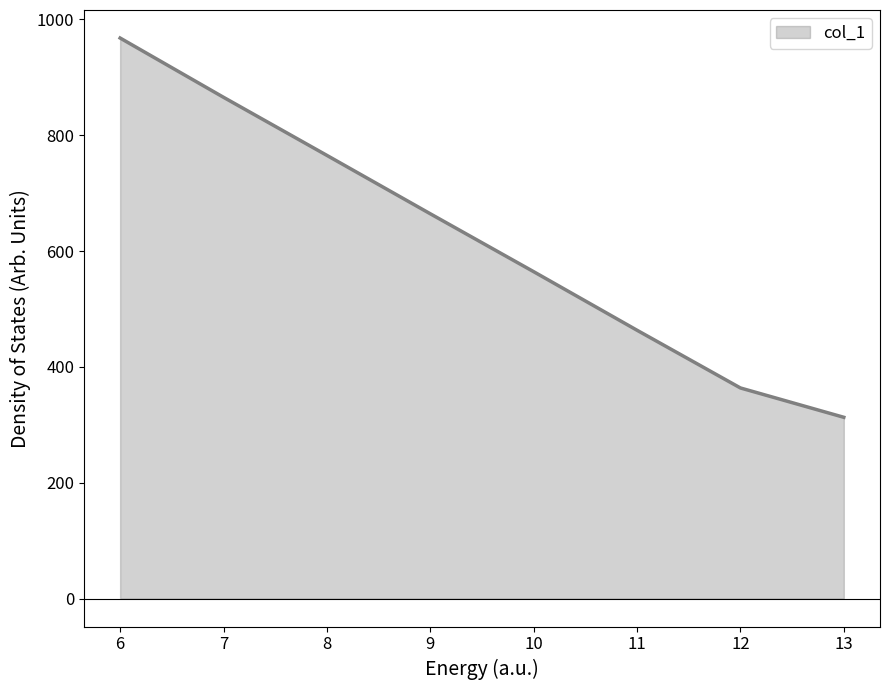

Rank the categories by value from lowest to highest.

13, 12, 11, 10, 9, 8, 7, 6